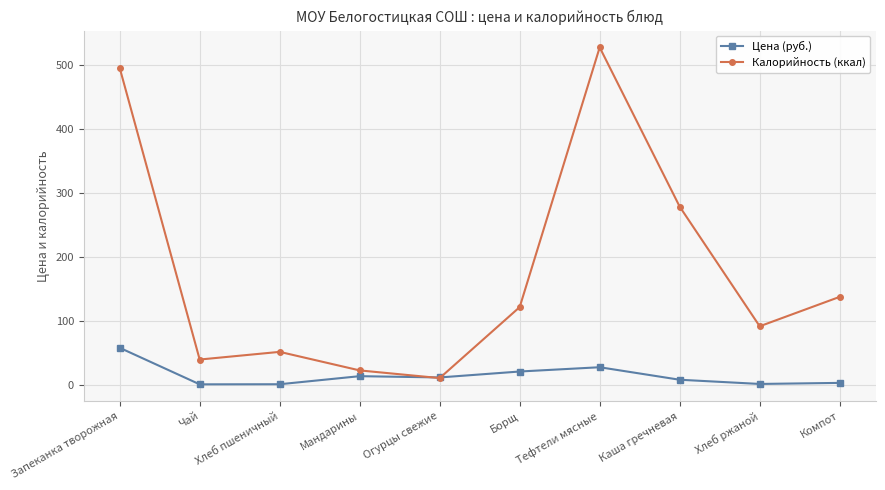

How many intersections are there between Калорийность (ккал) and Цена (руб.)?

2